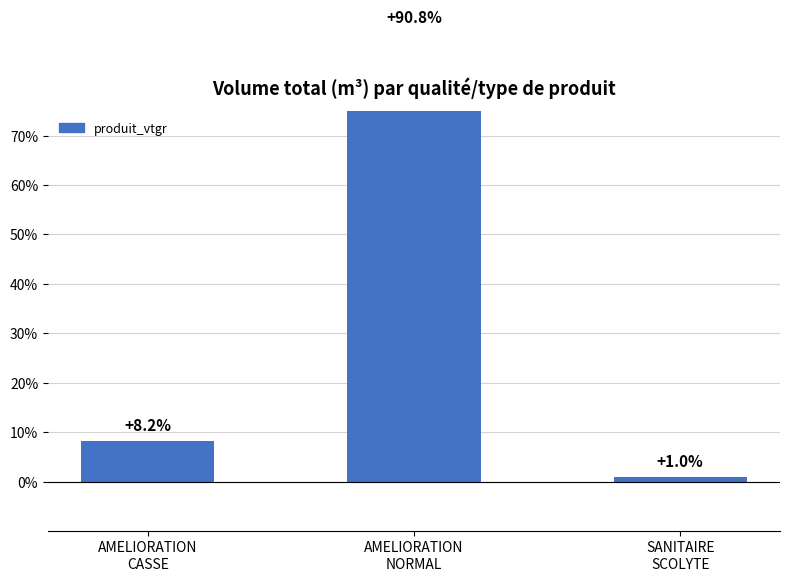

Is it true that the value at SANITAIRE
SCOLYTE is 1.3?

False